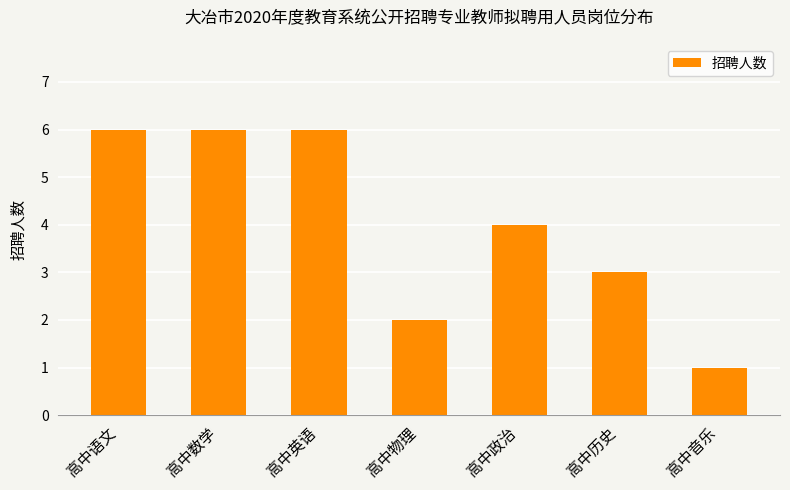

Does the chart contain any negative values?

No